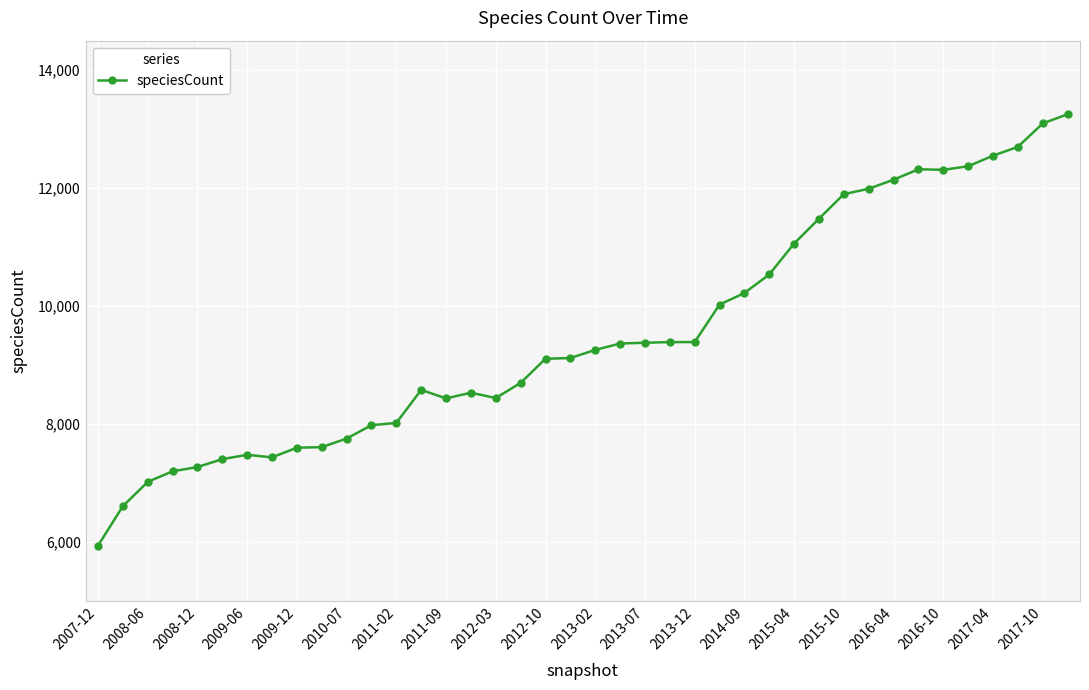

What is the value of the 9th point from the left?

7598